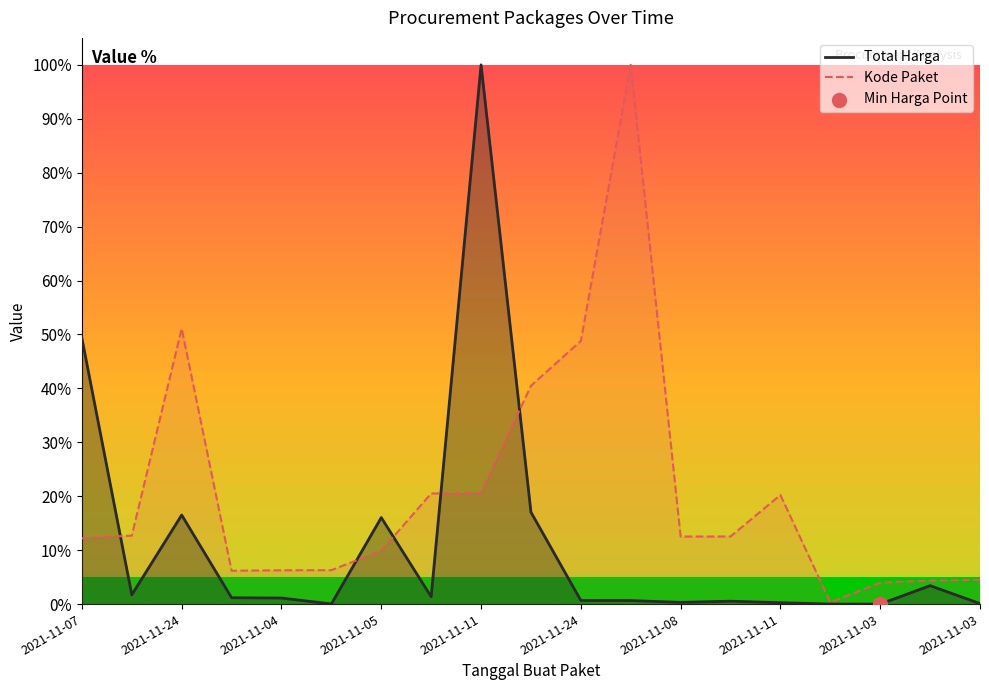

Which series reaches the minimum Y coordinate?

Total Harga